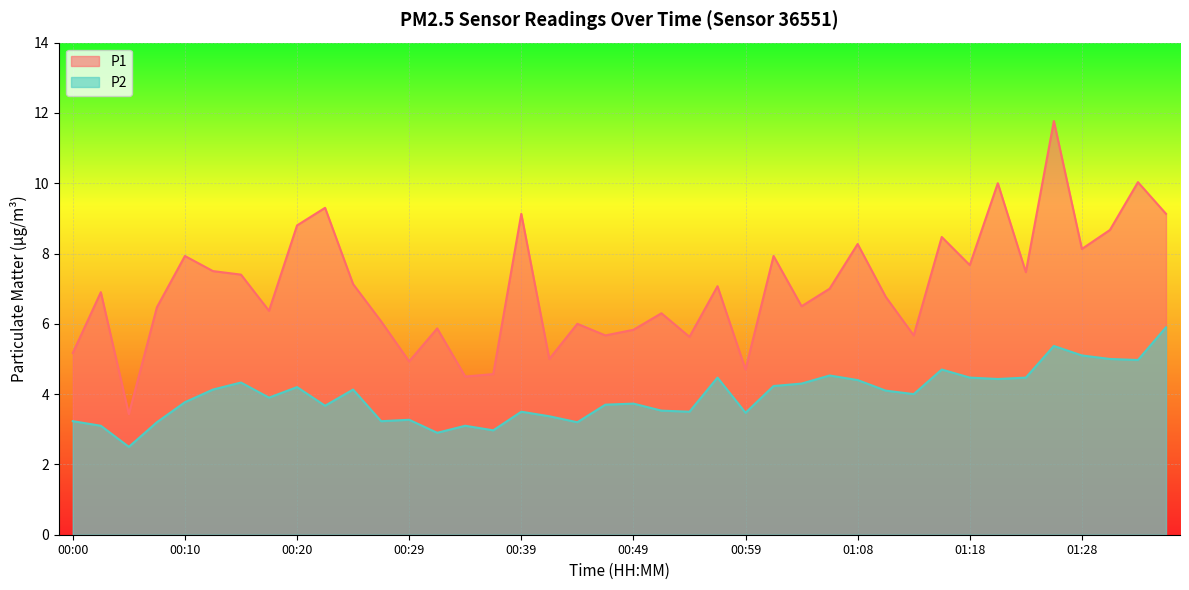

List the series in order of their peak value, highest first.

P1, P2